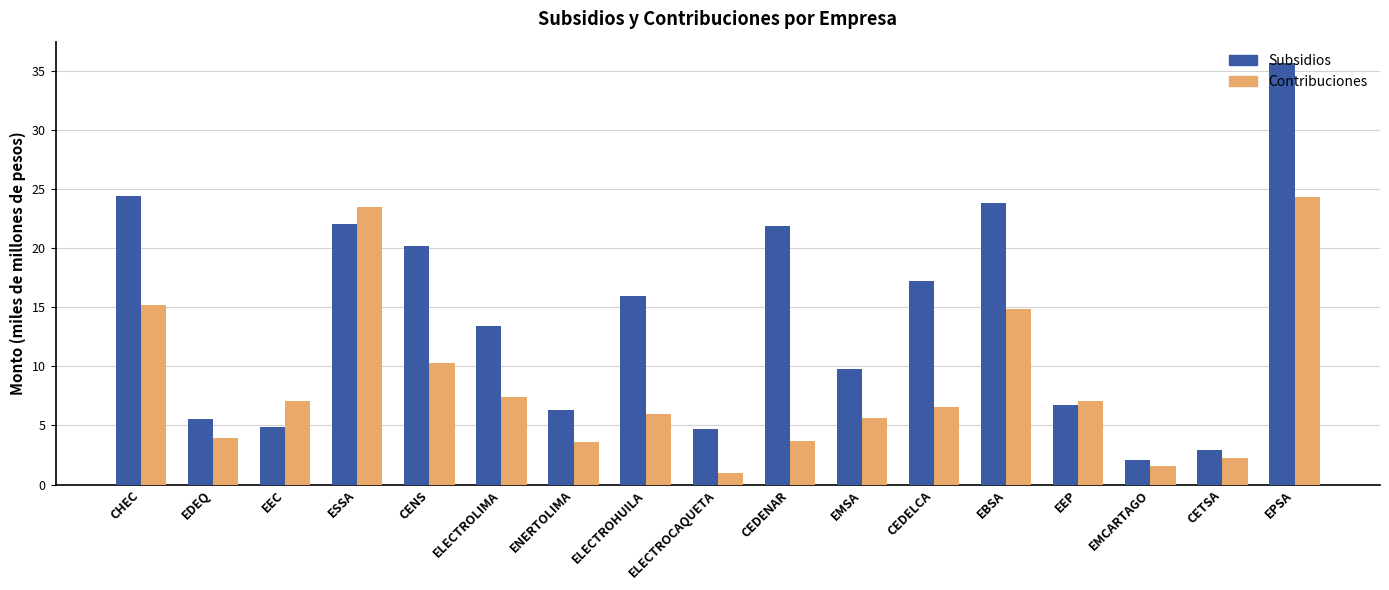

How many distinct data groups are displayed?

2